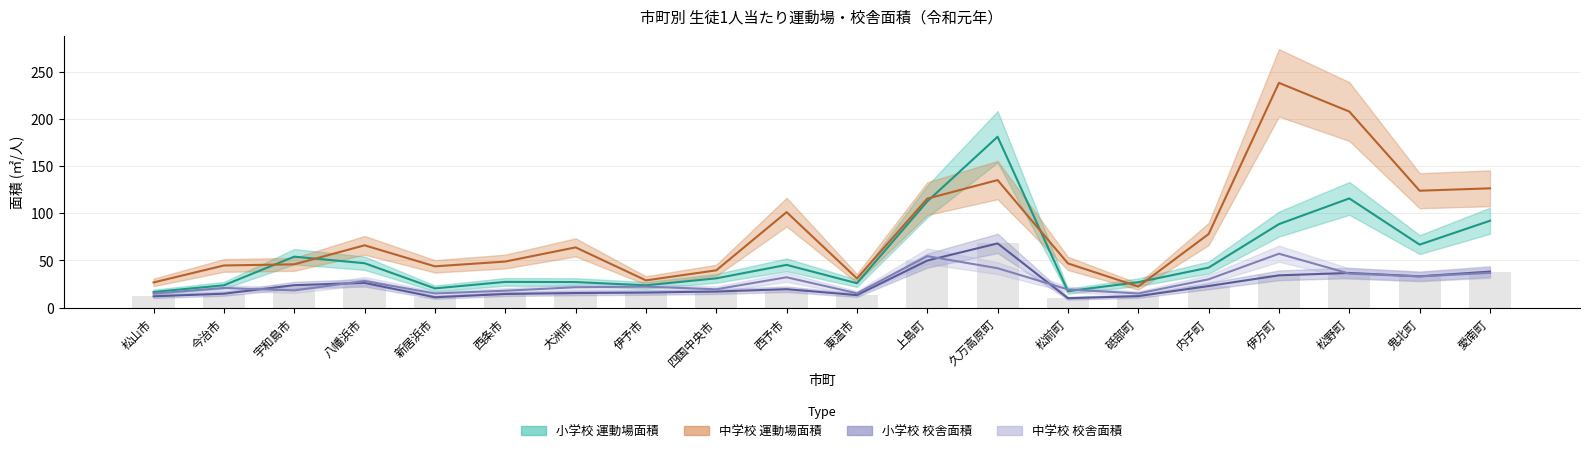

What is the value of the 中学校 生徒1人当たり運動場面積 bar at the 4th from the left?

66.1